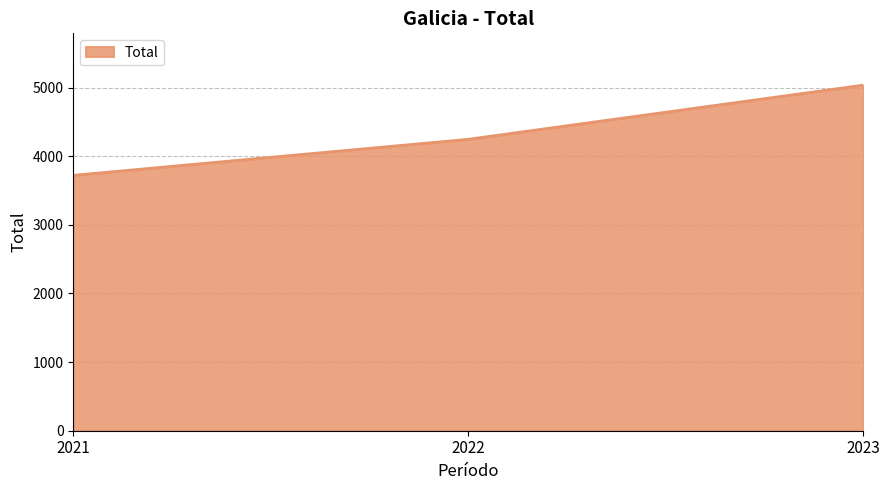

Is it true that the value at 2023 is 2455?

False